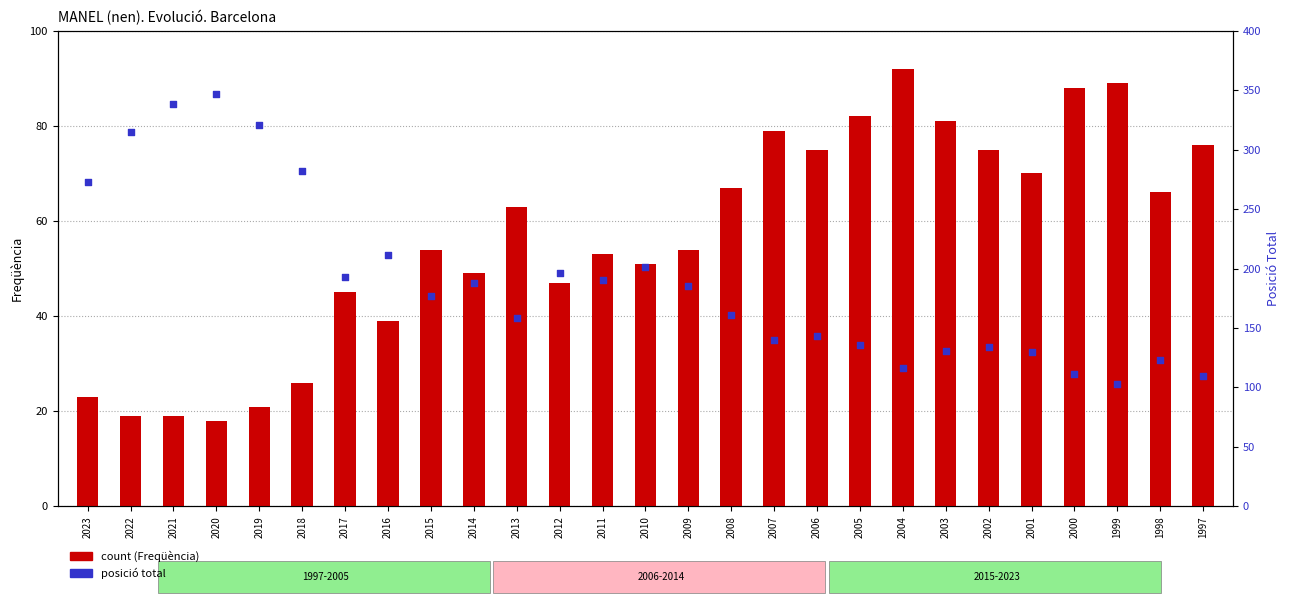

Which series contains the highest Y value?

posició total